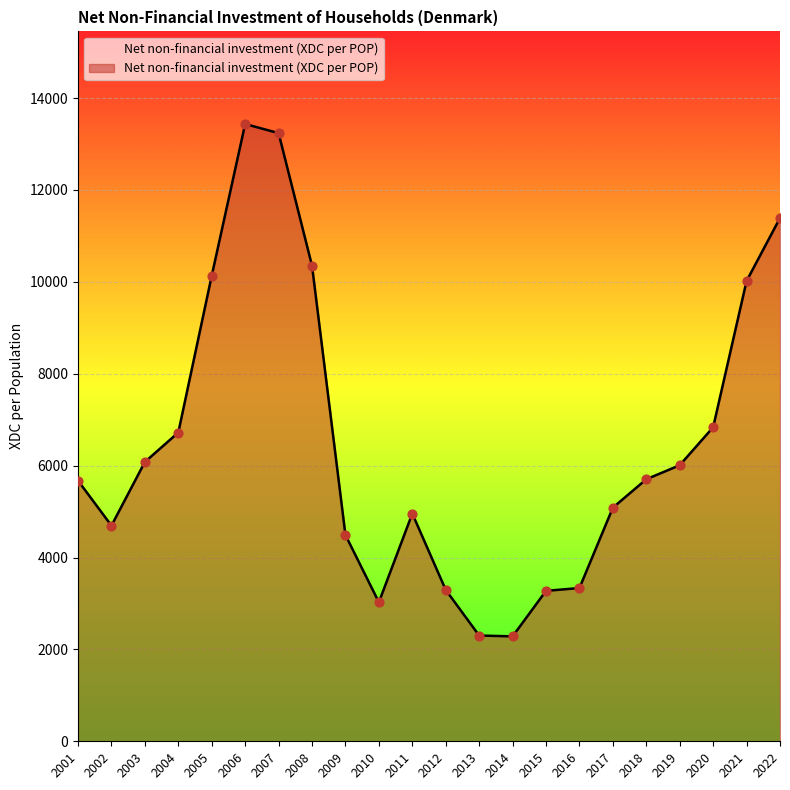

What is the change in value from 2001 to 2019?

+336.0